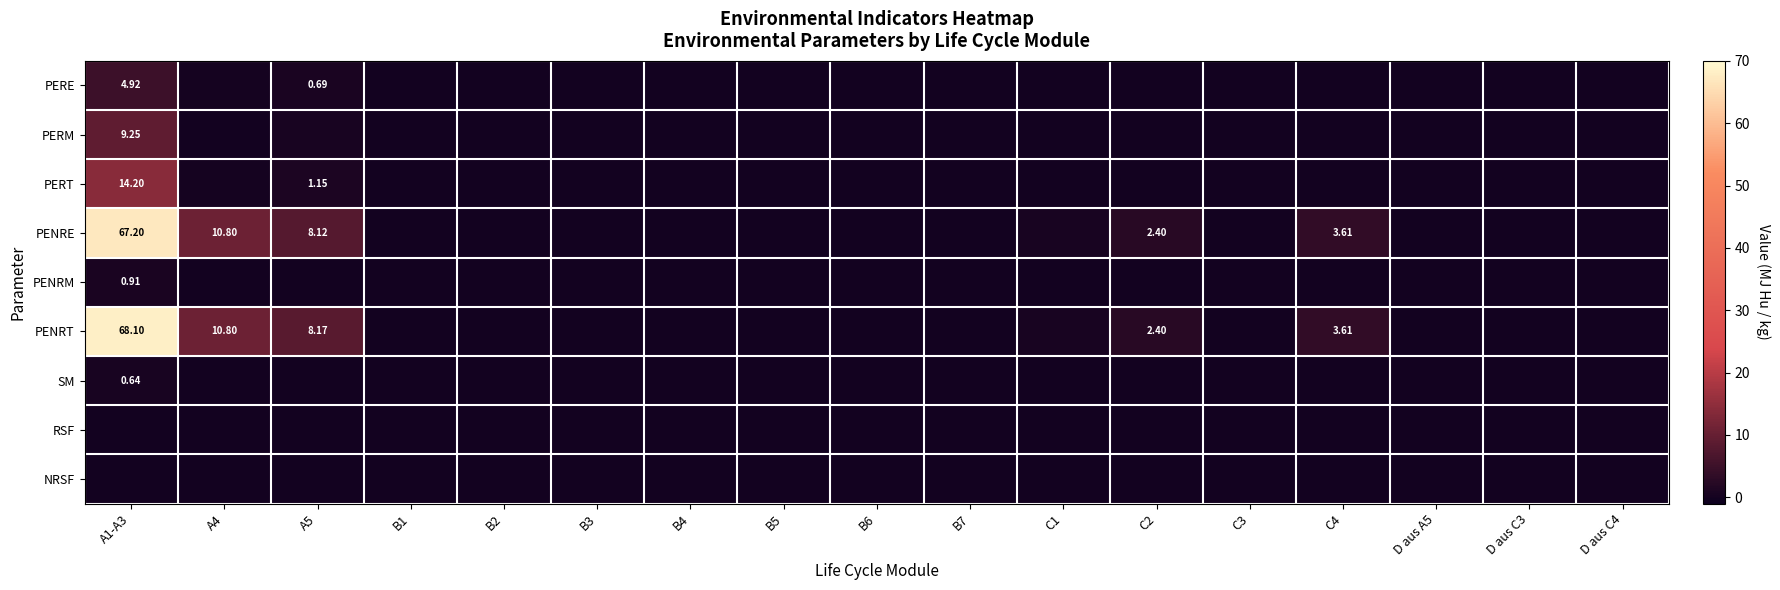

Rank the series by their maximum value, from lowest to highest.

RSF, NRSF, SM, PENRM, PERE, PERM, PERT, PENRE, PENRT